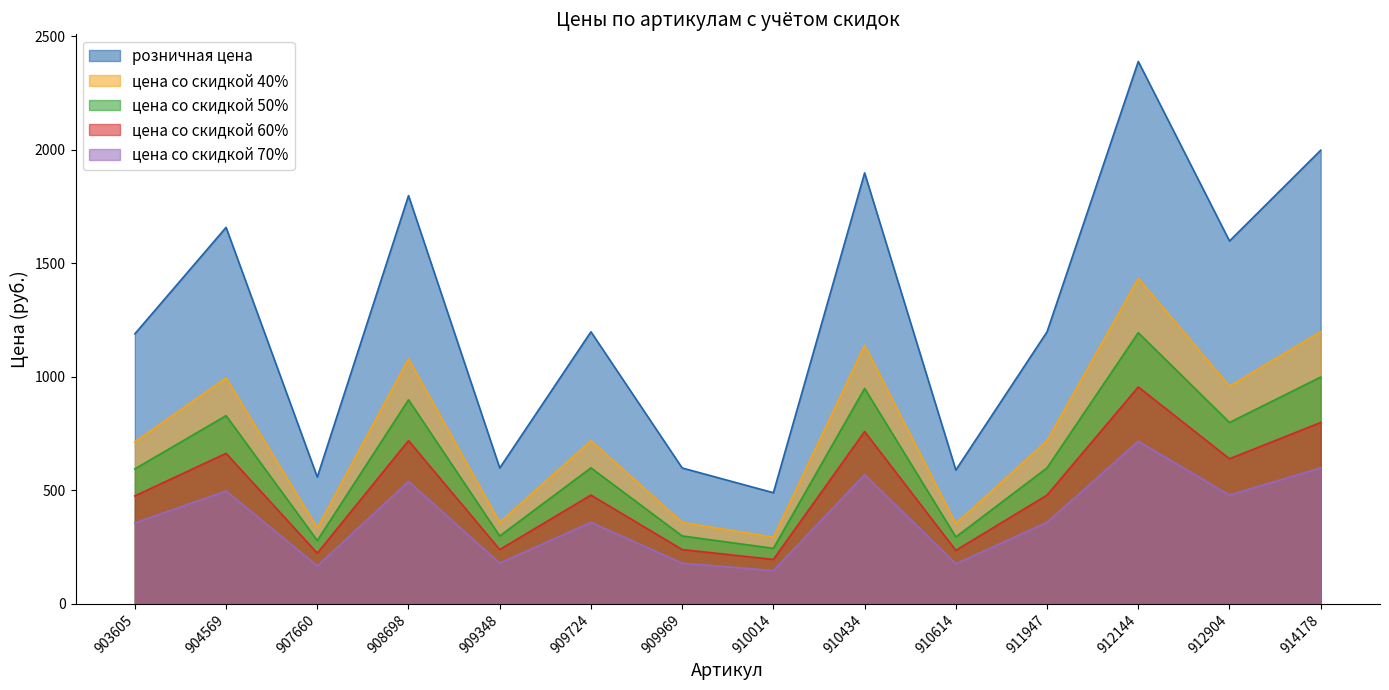

In цена со скидкой 60%, how many points are higher than both neighbors (excluding endpoints)?

5